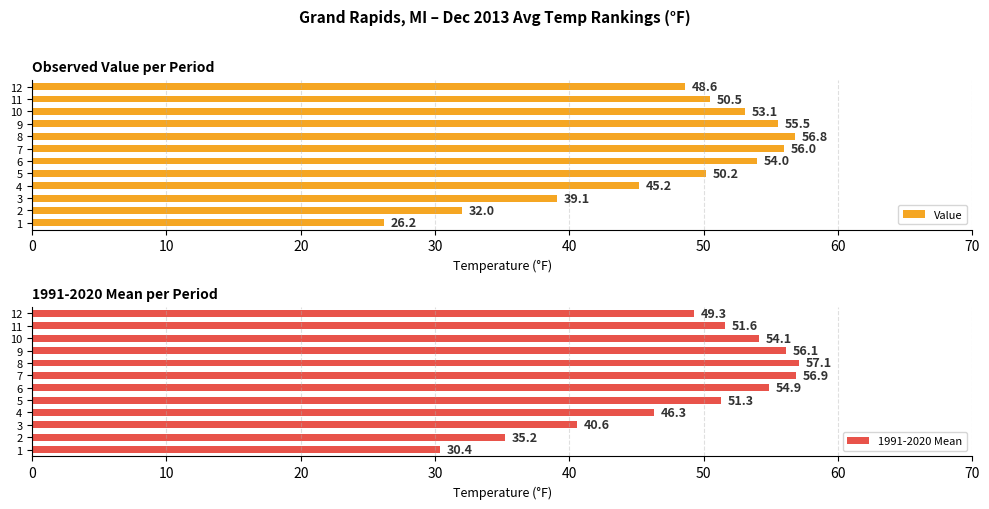

What is the lowest value of the Value series?

26.2